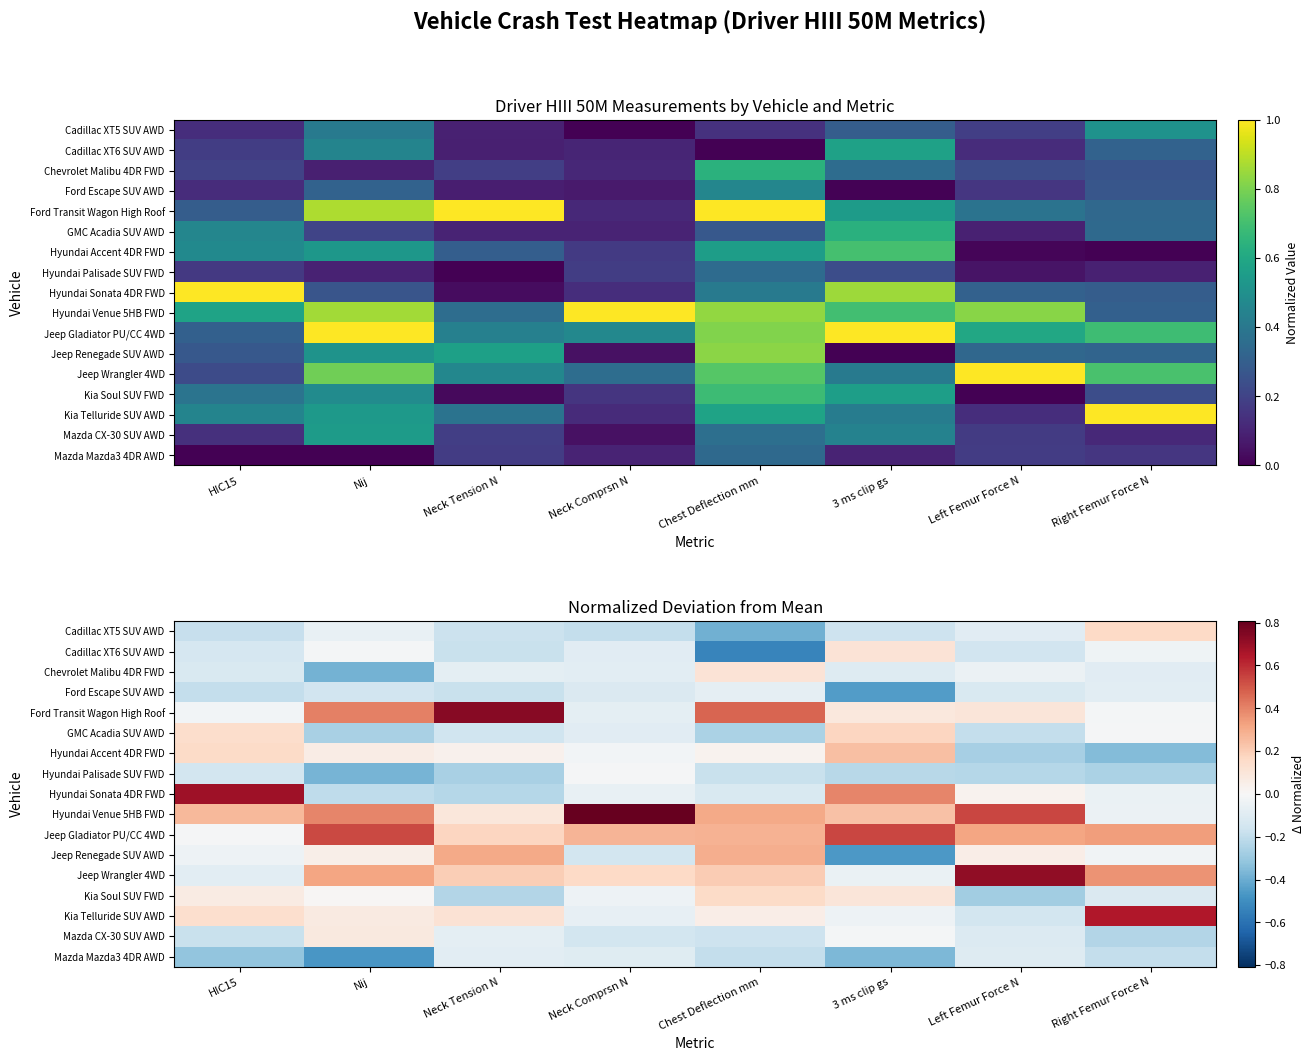

Which category has the highest value across all series?

Neck Comprsn N